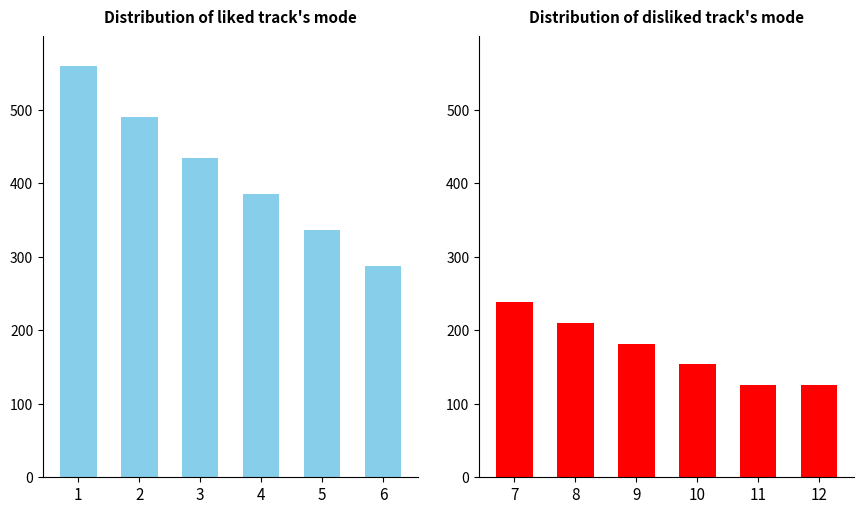

How many data points in Зачетные очки (Top 6) are above 434?

2